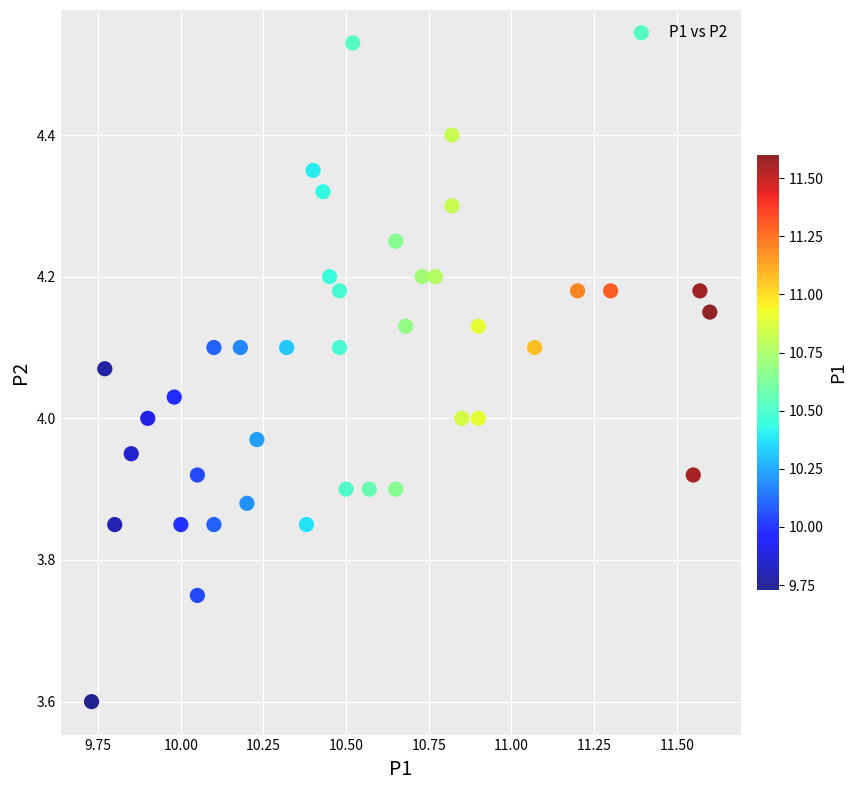

What is the range of Y values (max minus min)?

0.9